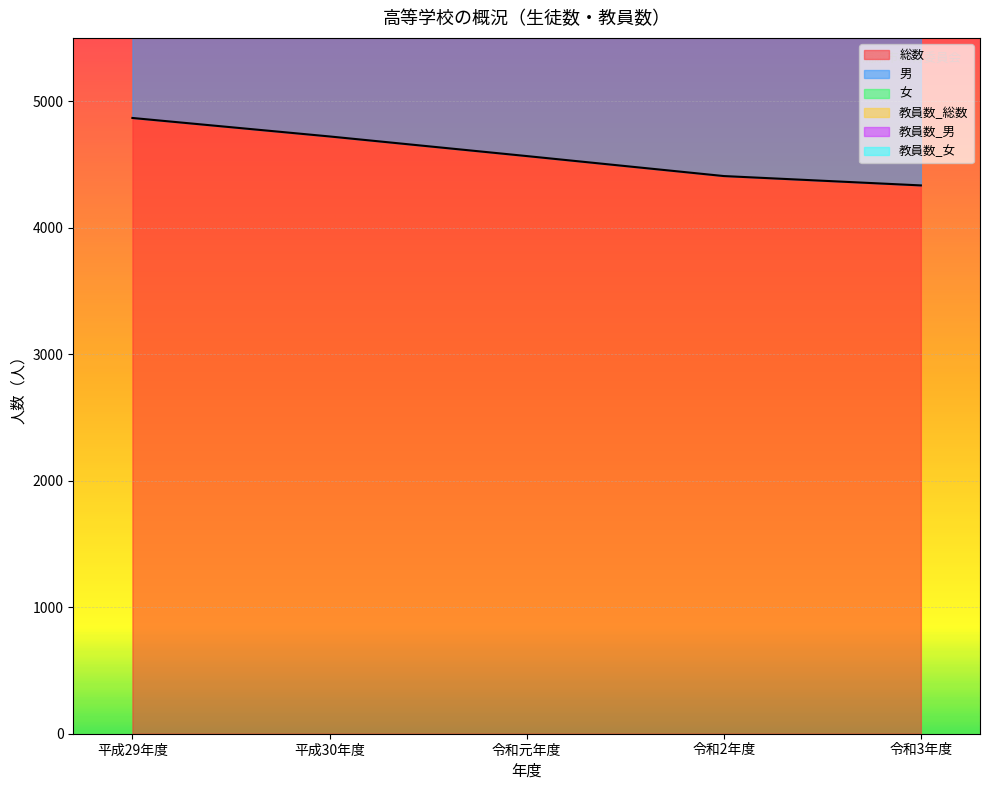

Reading left to right, extract all data points from this chart.

総数: 4867	4721	4566	4408	4334
男: 7160	6951	6706	6512	6413
女: 10542	10204	9884	9498	9344
教員数_総数: 10340	10018	9704	9333	9186
教員数_女: 10138	9823	9508	9157	9006